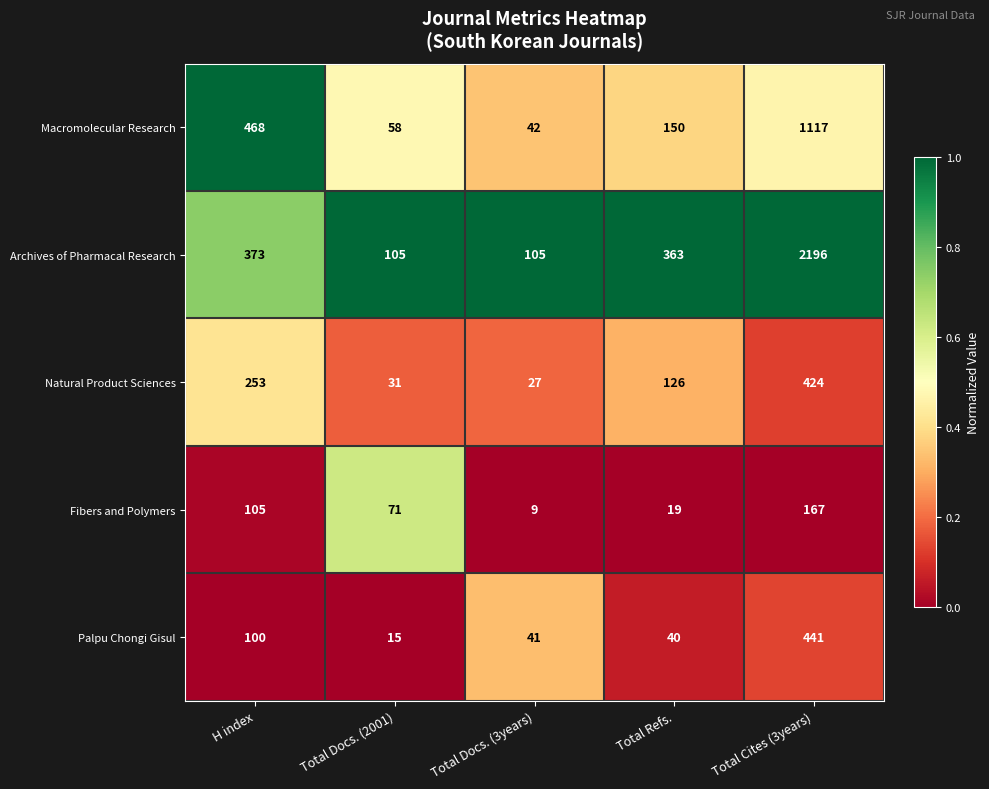

Reading right to left, list all the values displayed in this chart.

Macromolecular Research: Total Cites (3years)=1117	Total Refs.=150	Total Docs. (3years)=42	Total Docs. (2001)=58	H index=468
Archives of Pharmacal Research: Total Cites (3years)=2196	Total Refs.=363	Total Docs. (3years)=105	Total Docs. (2001)=105	H index=373
Natural Product Sciences: Total Cites (3years)=424	Total Refs.=126	Total Docs. (3years)=27	Total Docs. (2001)=31	H index=253
Fibers and Polymers: Total Cites (3years)=167	Total Refs.=19	Total Docs. (3years)=9	Total Docs. (2001)=71	H index=105
Palpu Chongi Gisul: Total Cites (3years)=441	Total Refs.=40	Total Docs. (3years)=41	Total Docs. (2001)=15	H index=100